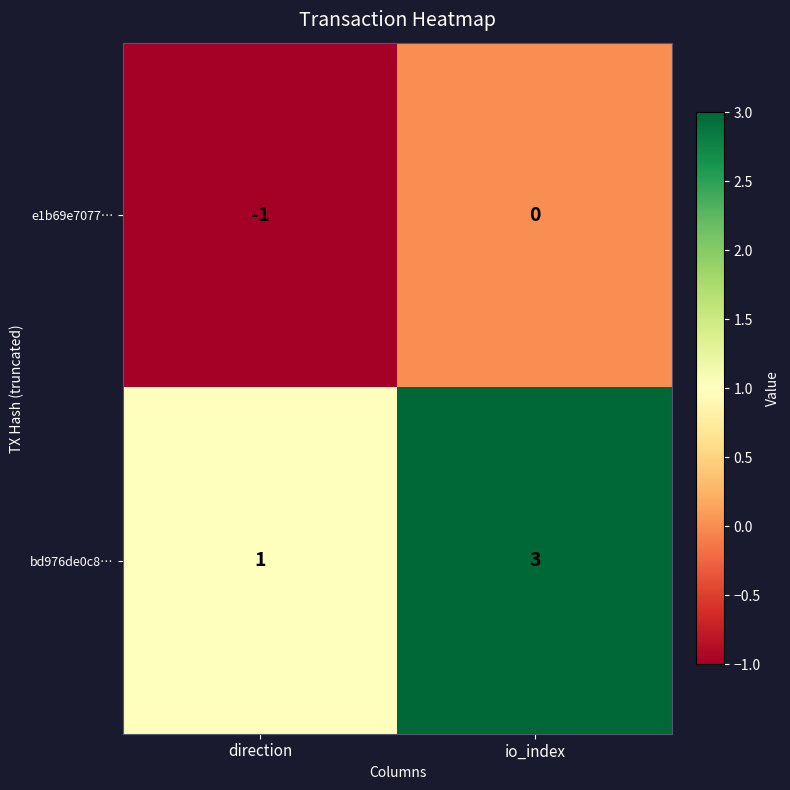

At which category is the sum across all series the highest?

io_index